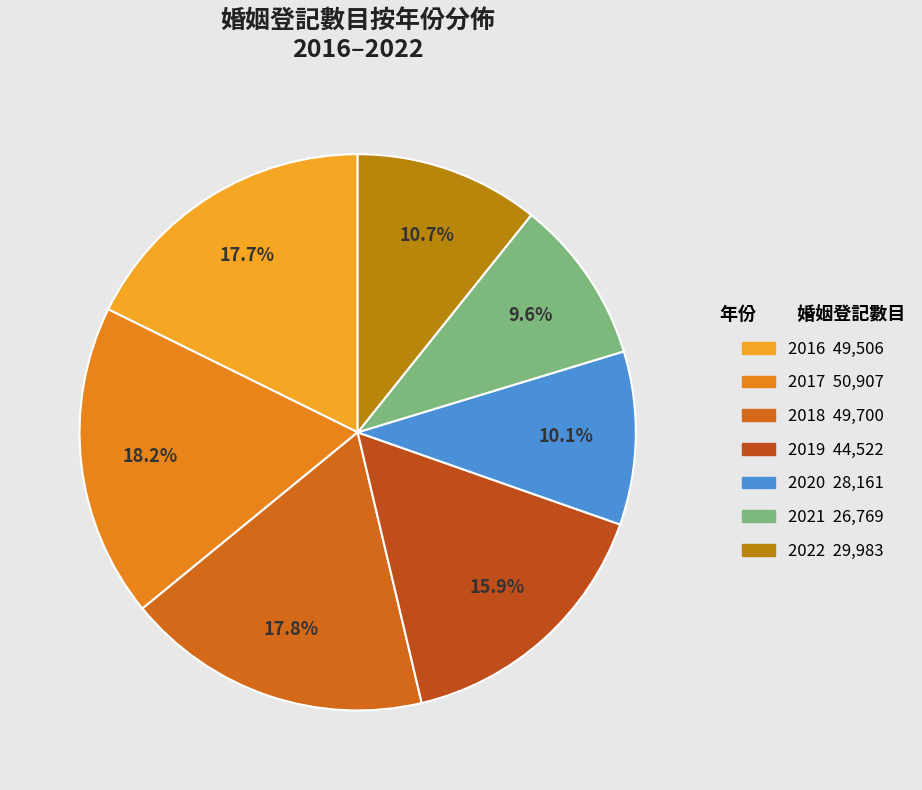

To the nearest percent, what is the combined percentage of 2019 and 2020?

26%